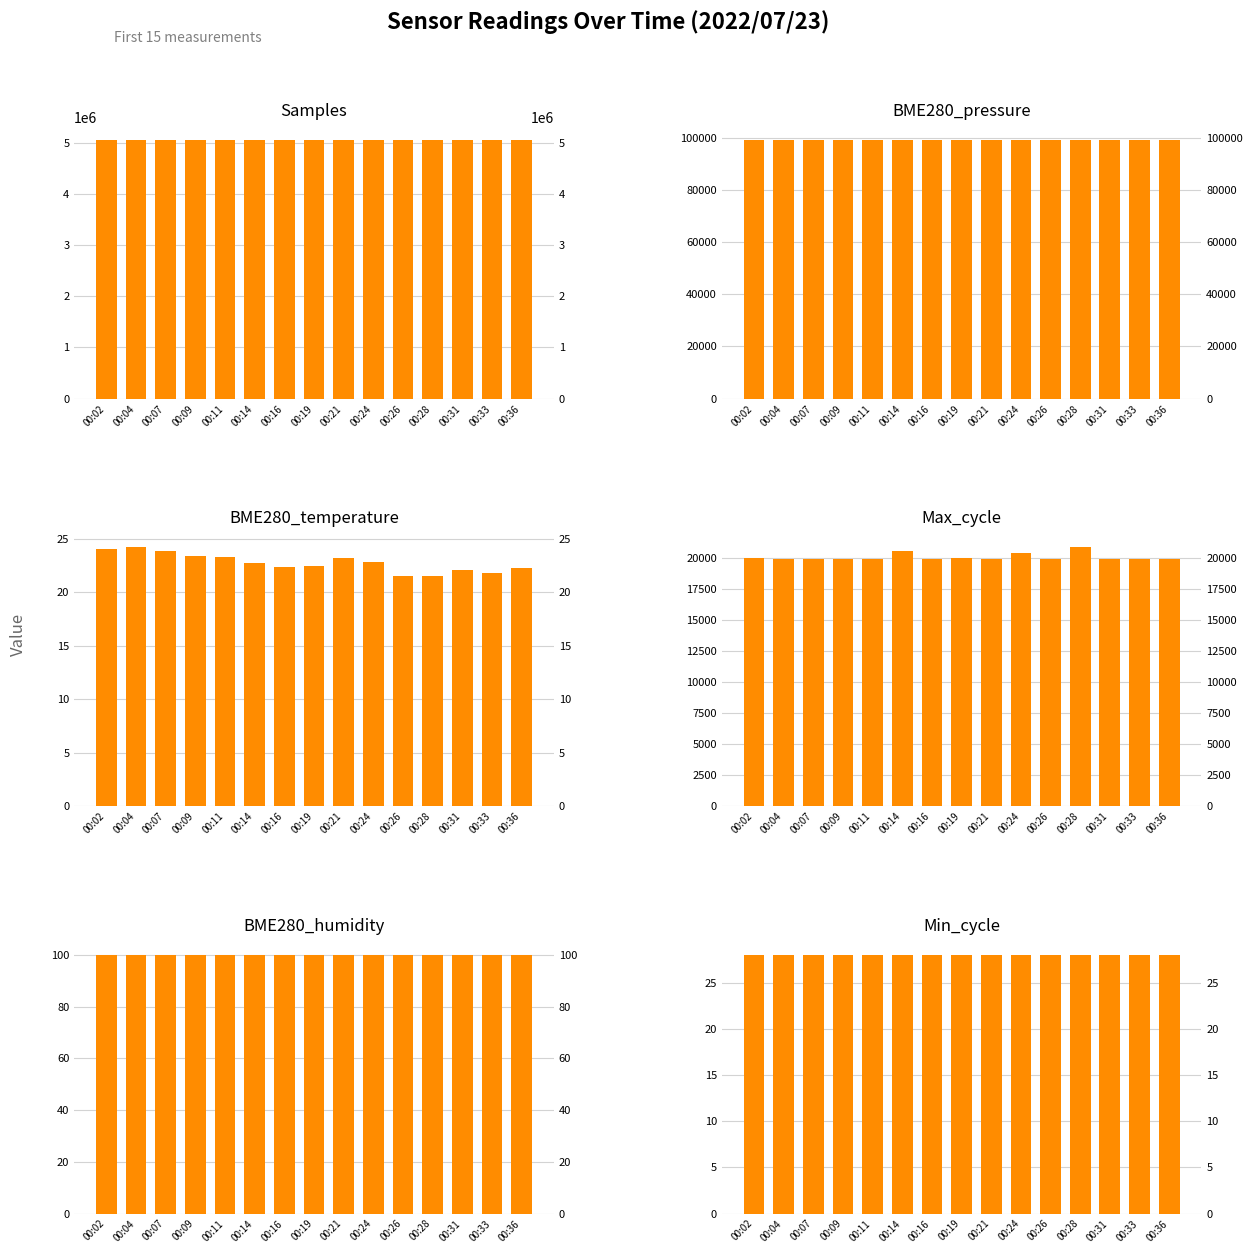

How many values in the BME280_temperature series are below 22?

3